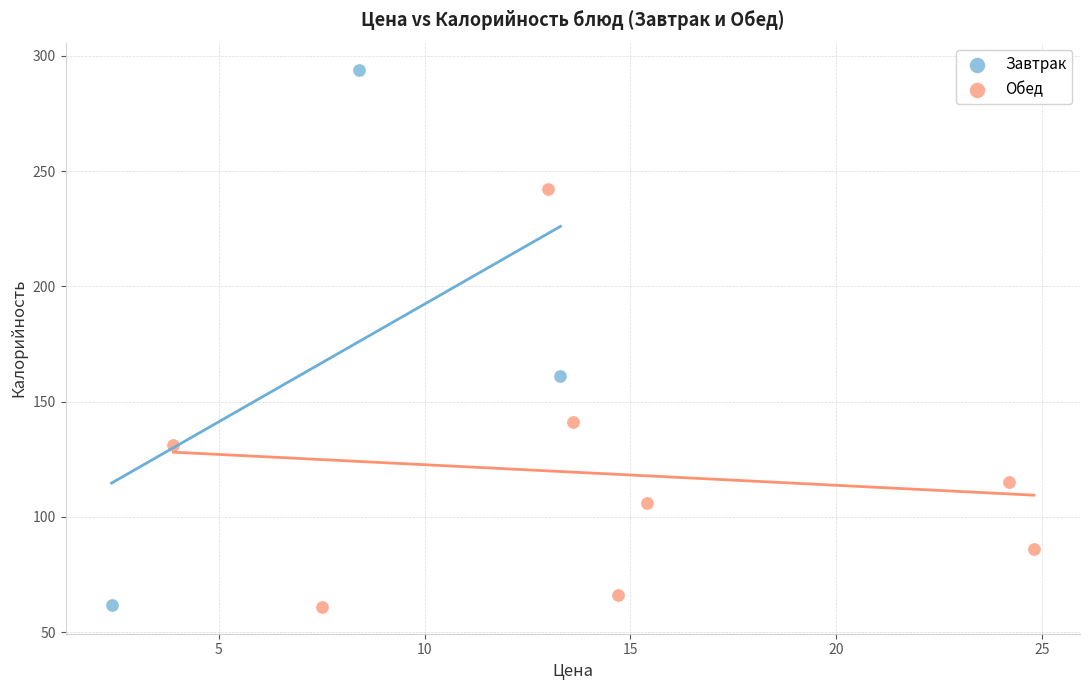

Which series reaches the maximum Y coordinate?

Завтрак